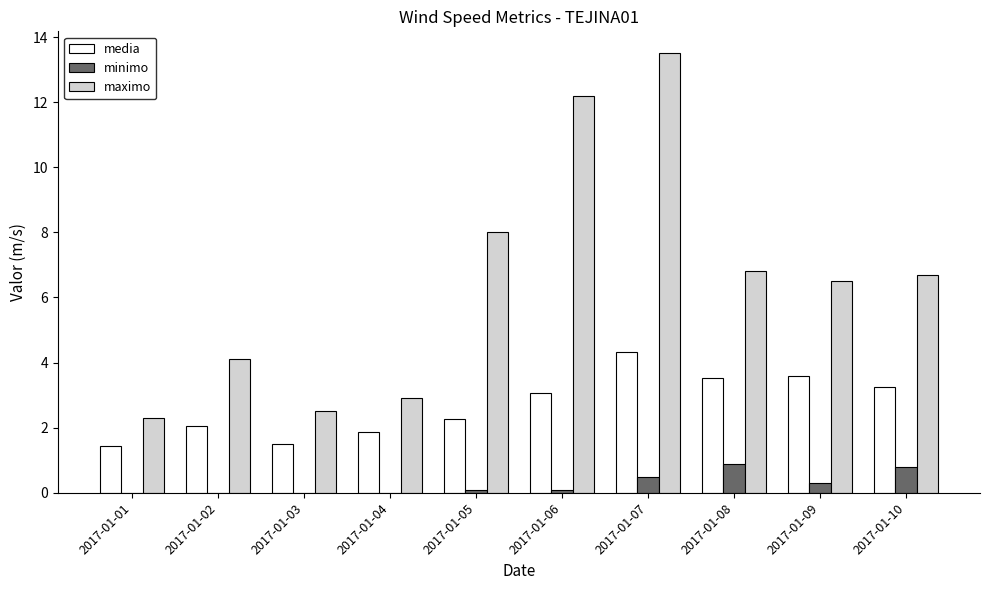

How many data points does each series have?

10